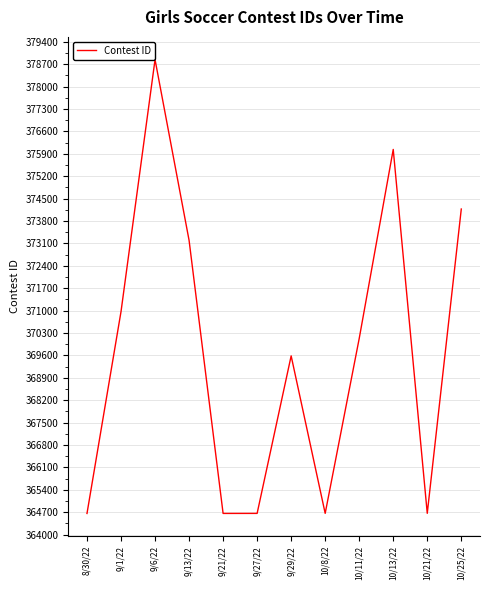

What is the minimum value shown in the chart?

364658